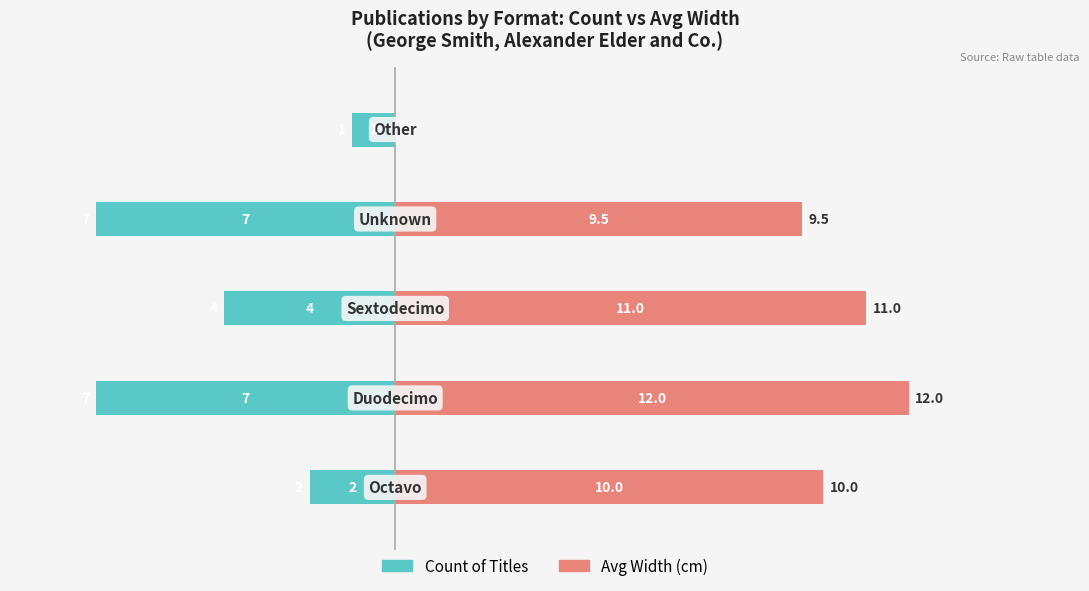

What is the sum of all Count of Titles values?

21.0